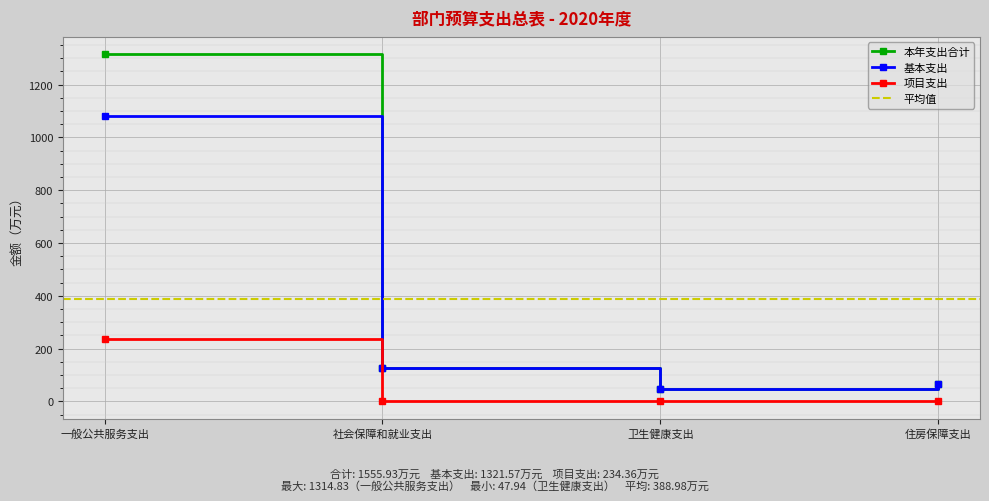

At how many categories does at least one series exceed 335?

1